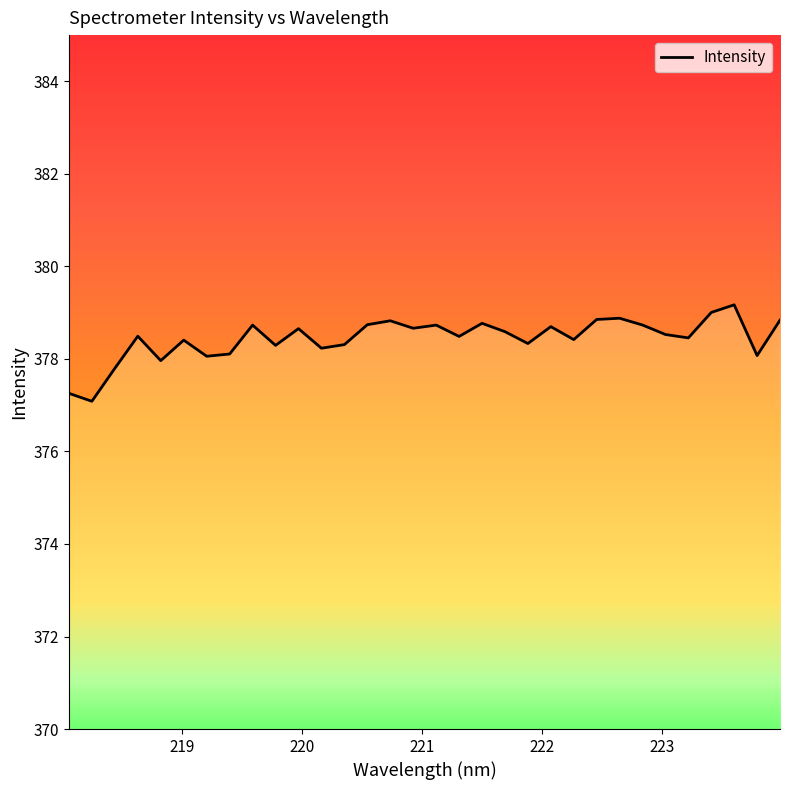

What is the greatest value displayed?

379.2